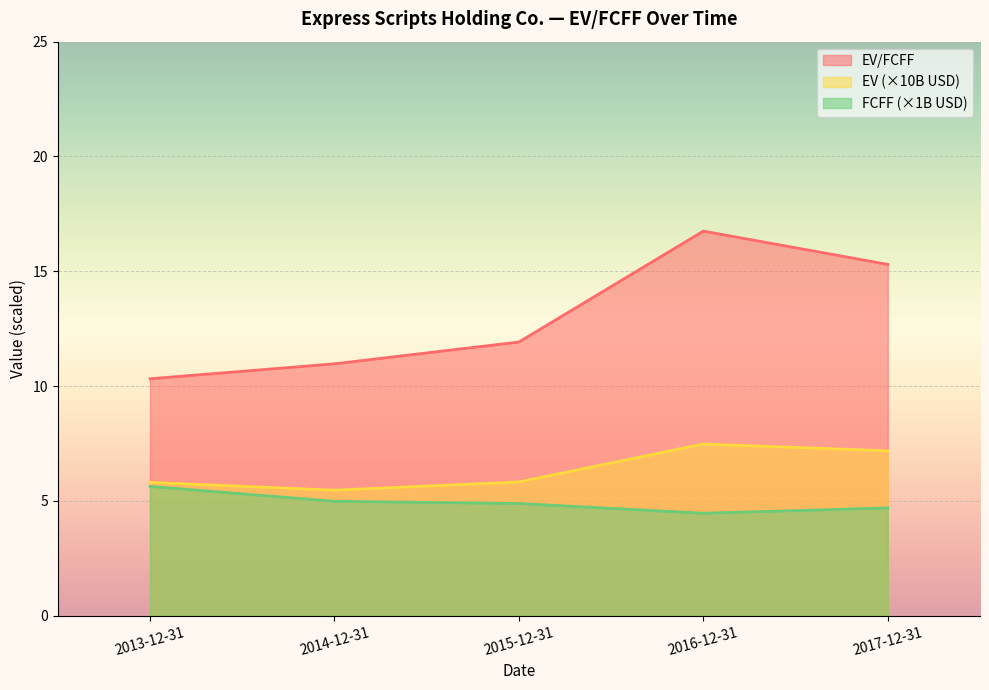

Which series has the largest total across all categories?

EV/FCFF